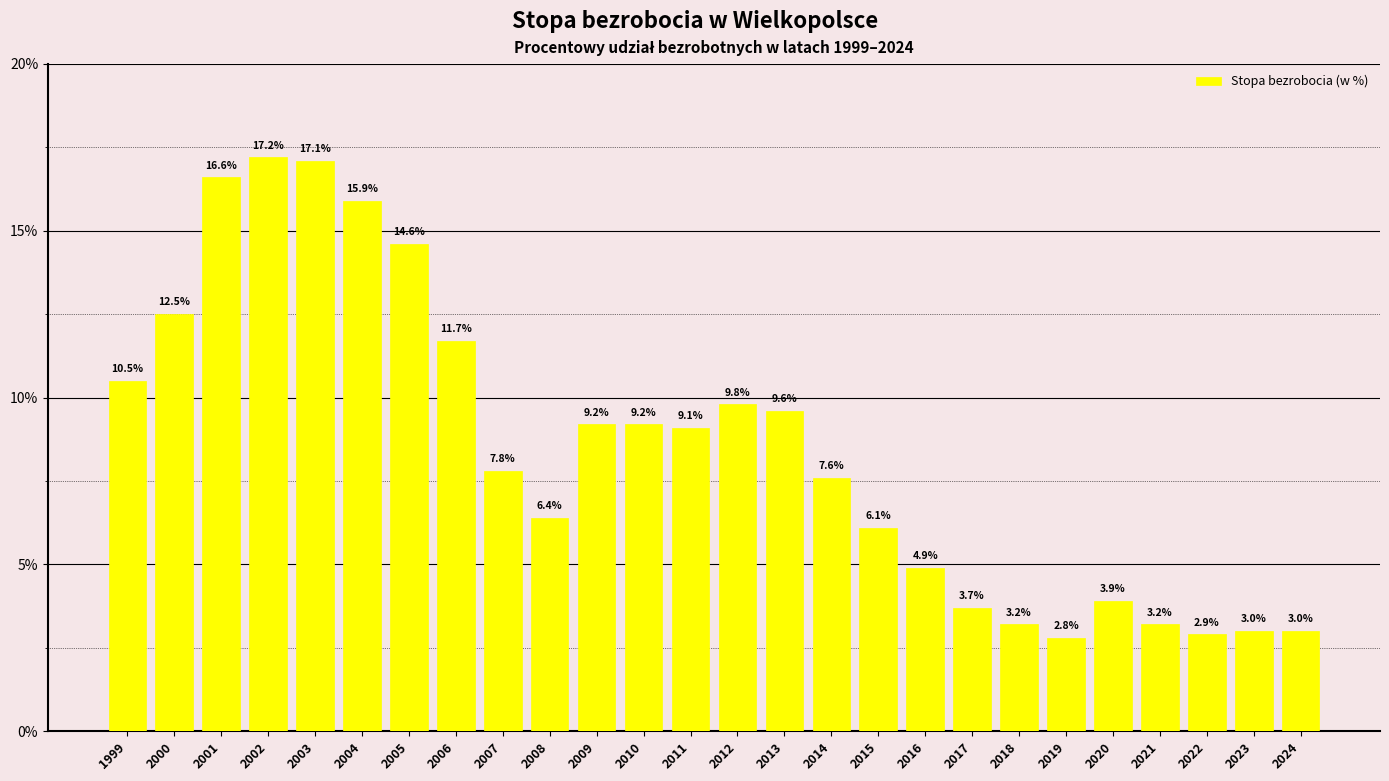

What is the value of the 14th bar from the left?

9.8